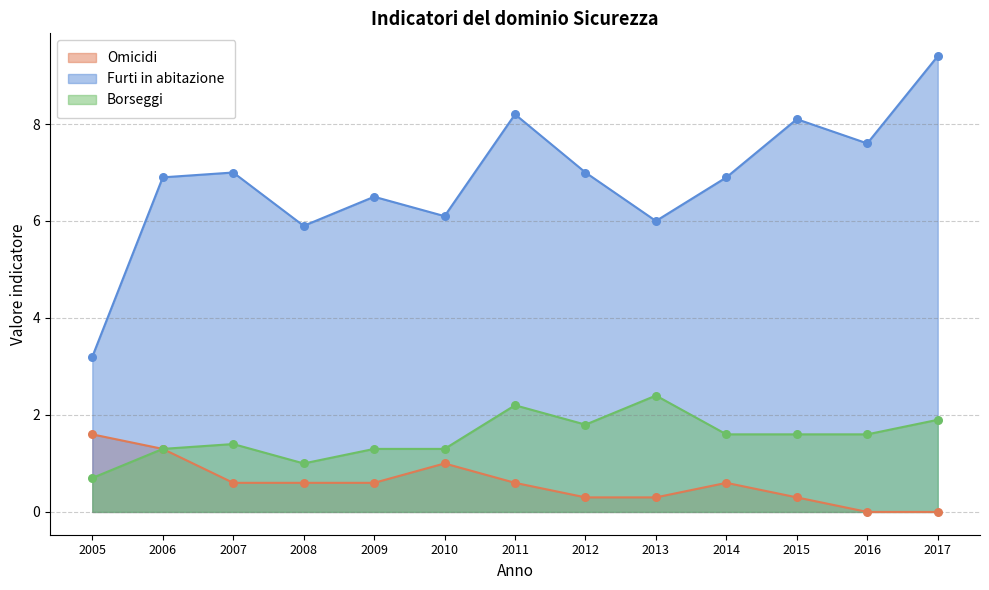

Which series reaches the maximum Y coordinate?

Furti in abitazione